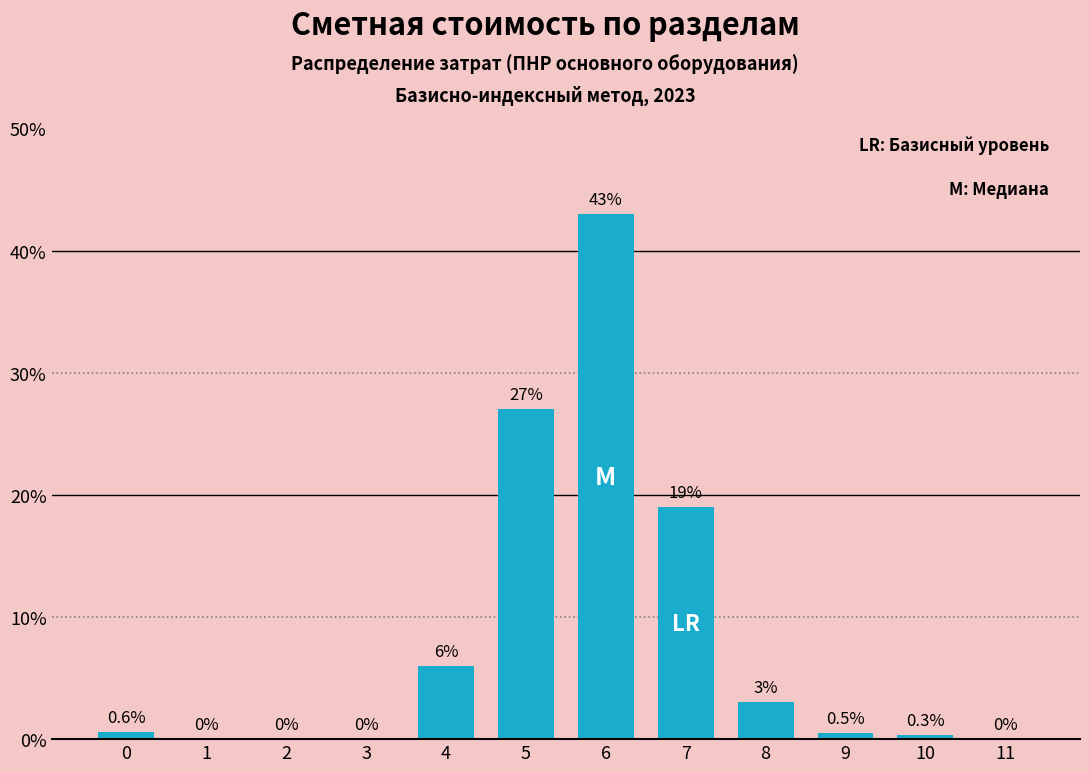

Reading right to left, list all the values displayed in this chart.

11=0.0	10=0.3	9=0.5	8=3.0	7=19.0	6=43.0	5=27.0	4=6.0	3=0.0	2=0.0	1=0.0	0=0.6